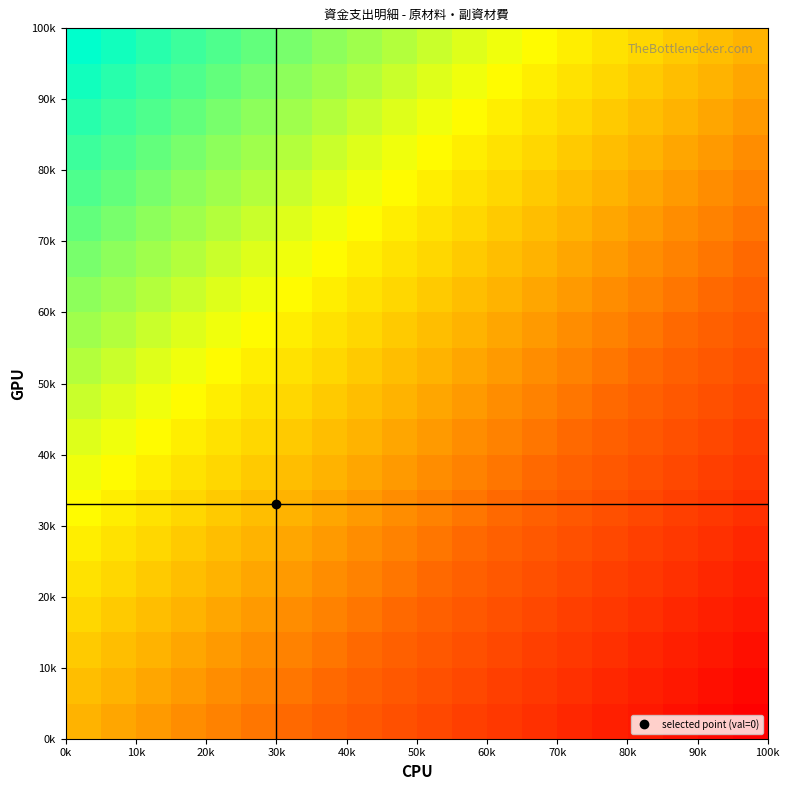

How many distinct data groups are displayed?

20